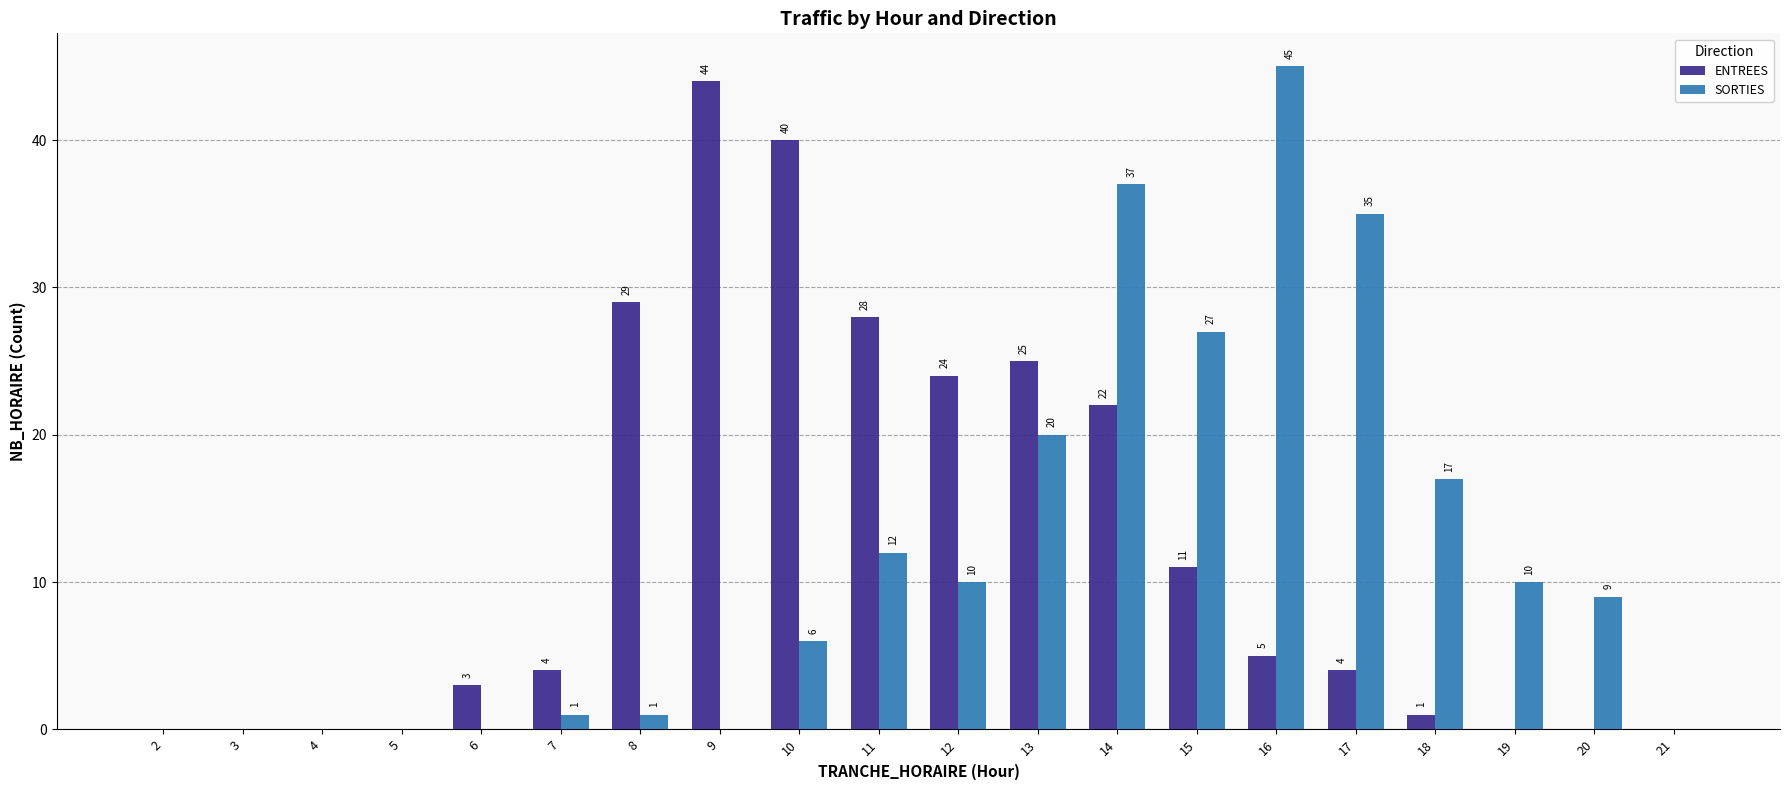

What is the difference between the ENTREES values at 20 and 12?

24